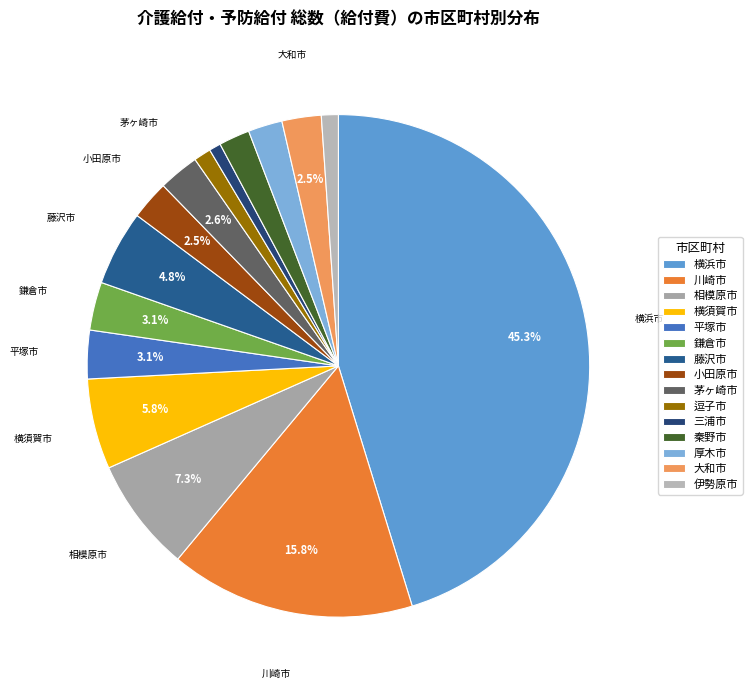

To the nearest percent, what is the average slice percentage?

7%